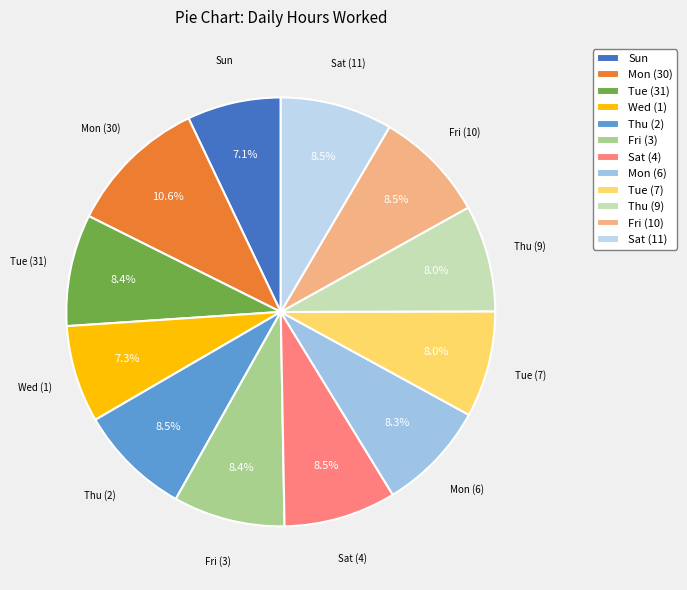

True or false: Thu (2) accounts for 15% of the total.

False